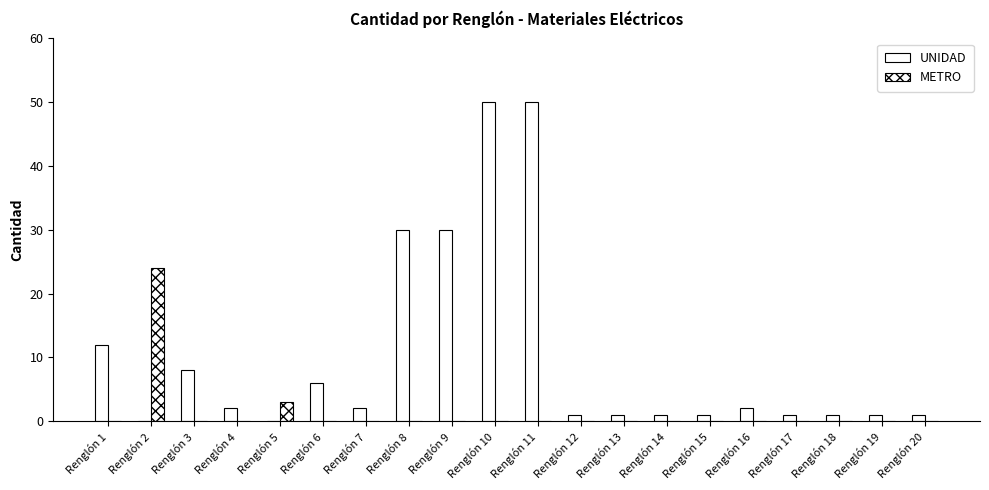

Reading left to right, list all the values displayed in this chart.

UNIDAD: 12	0	8	2	0	6	2	30	30	50	50	1	1	1	1	2	1	1	1	1
METRO: 0	24	0	0	3	0	0	0	0	0	0	0	0	0	0	0	0	0	0	0